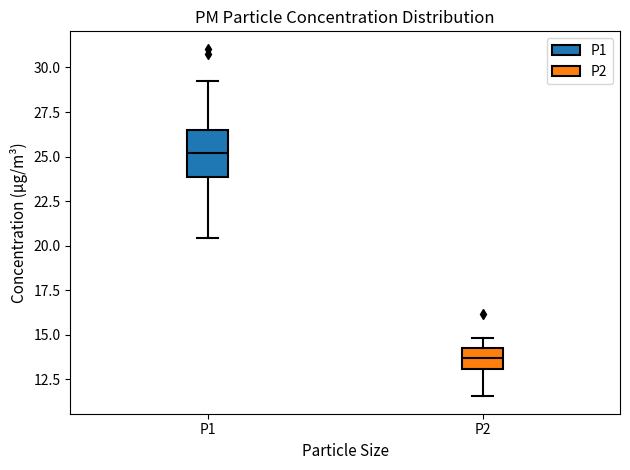

Comparing the boxes themselves (not the whiskers), which one is the tallest?

P1